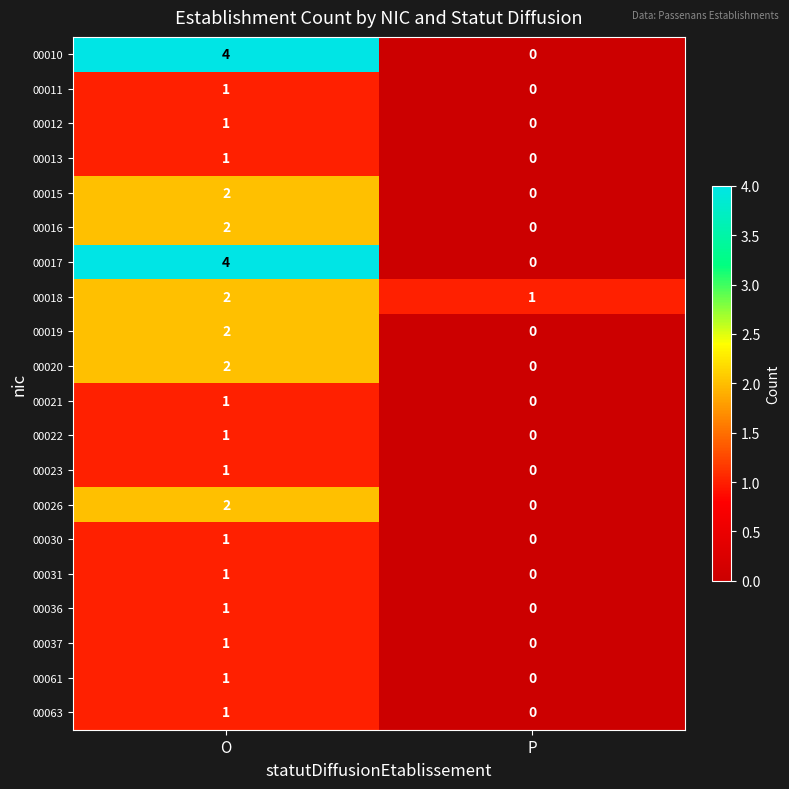

The value of 00061 at P is 0. True or false?

True